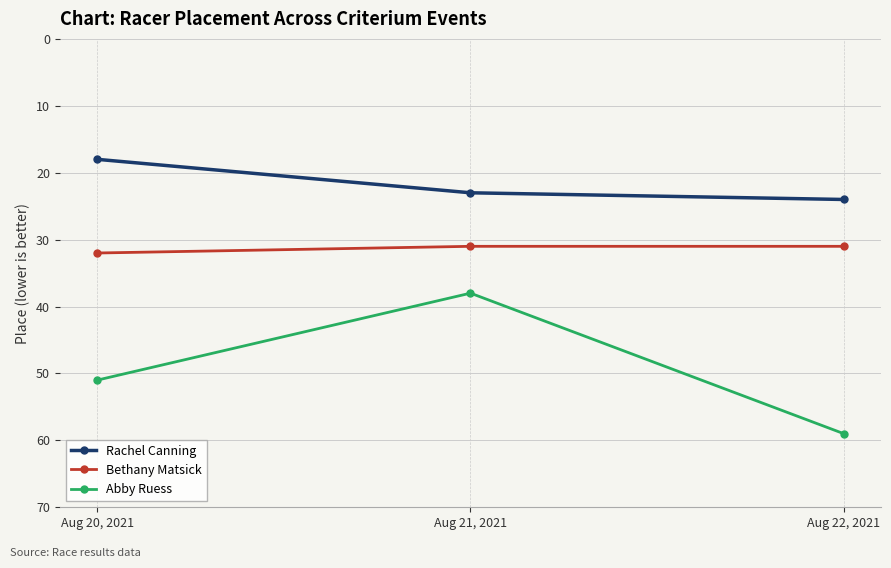

How many Abby Ruess values are between 38 and 59?

3